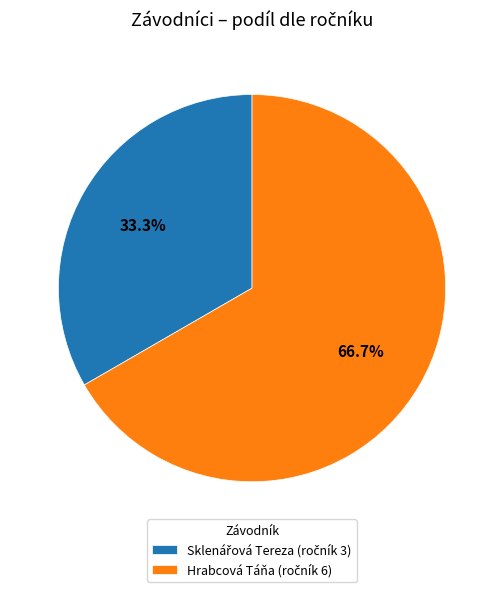

Is there any slice that represents more than half of the pie?

Yes